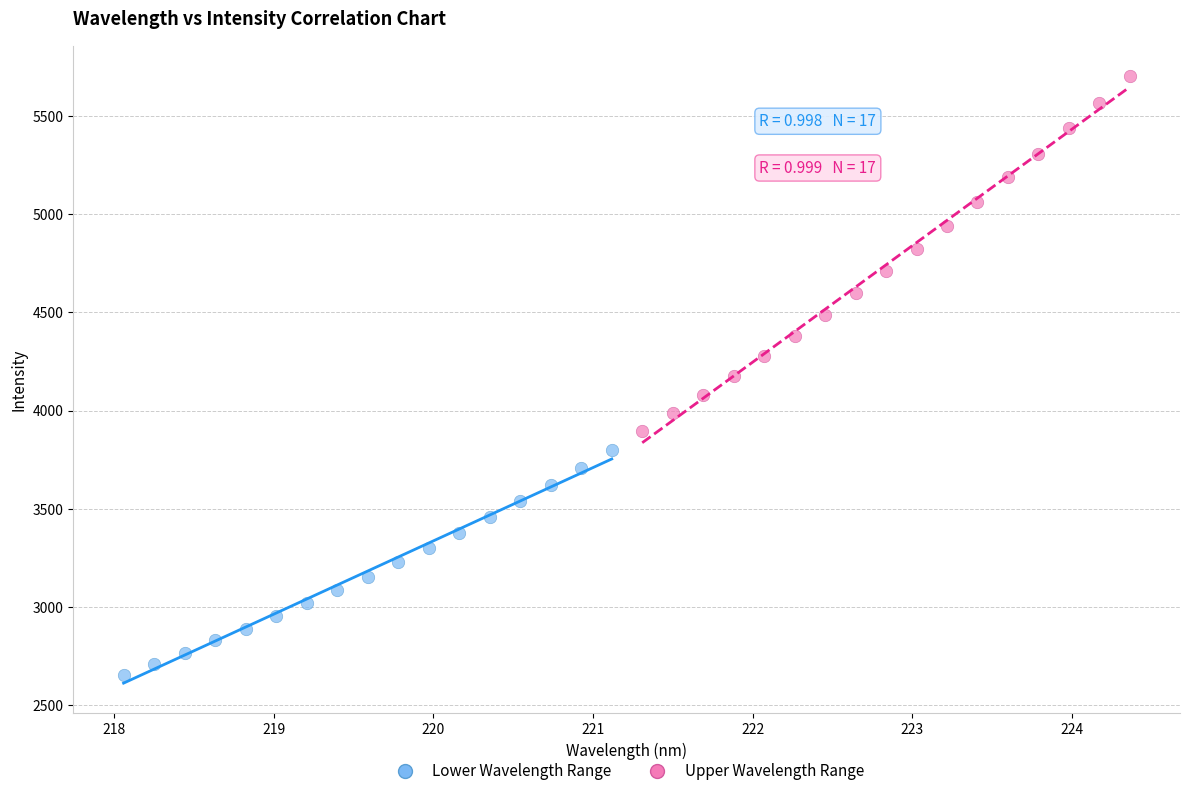

Which series reaches the minimum Y coordinate?

Lower Wavelength Range